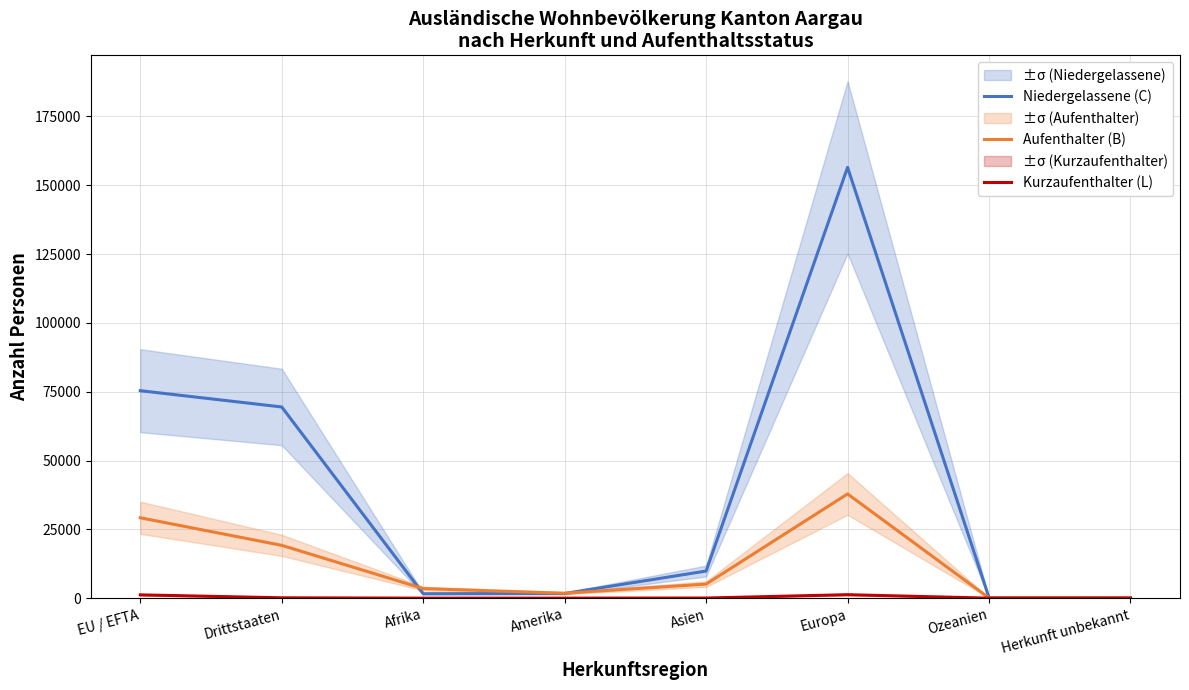

What is the label of the 4th point from the left?

Amerika